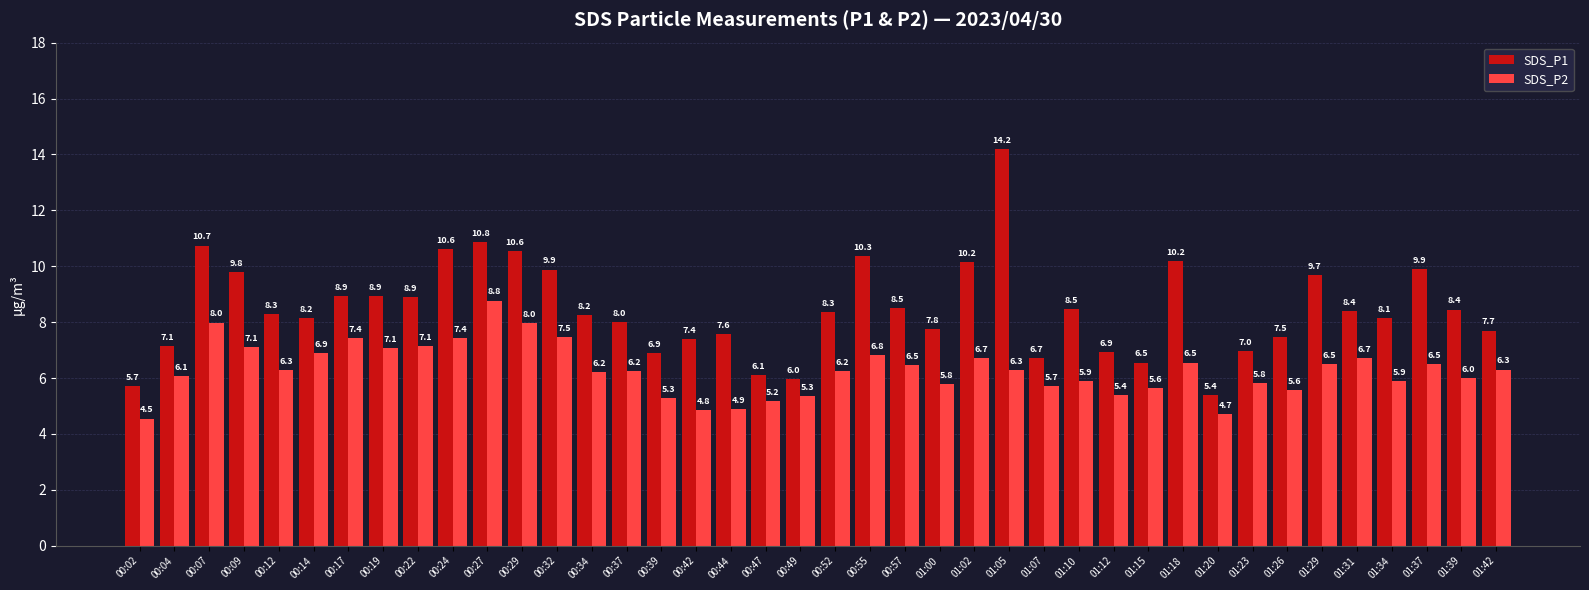

Which series has the widest spread of values?

SDS_P1